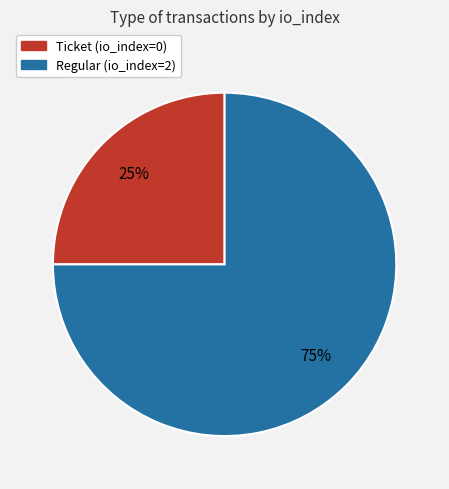

Is it true that Regular (io_index=2) is 99% of the pie?

False